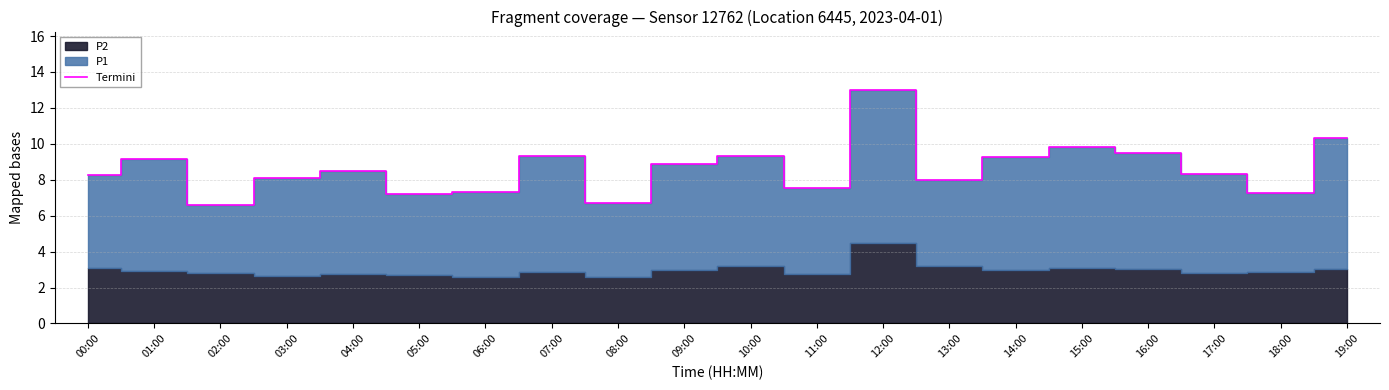

Does the chart have visible grid lines?

Yes